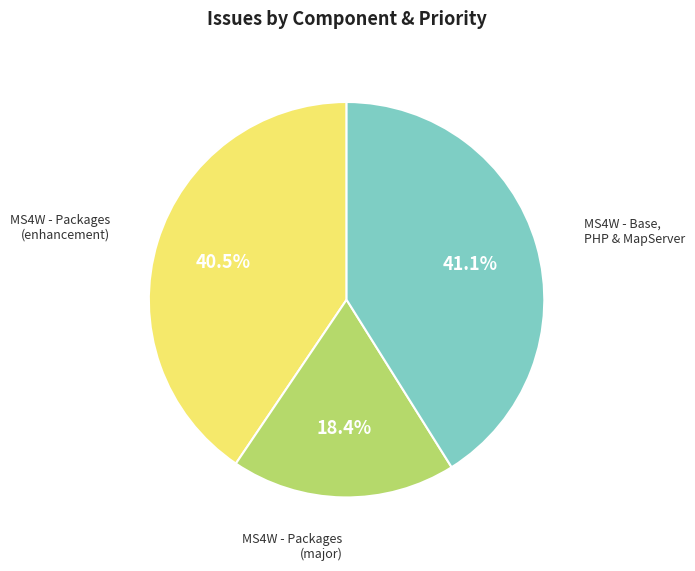

Is there any slice that represents more than half of the pie?

No